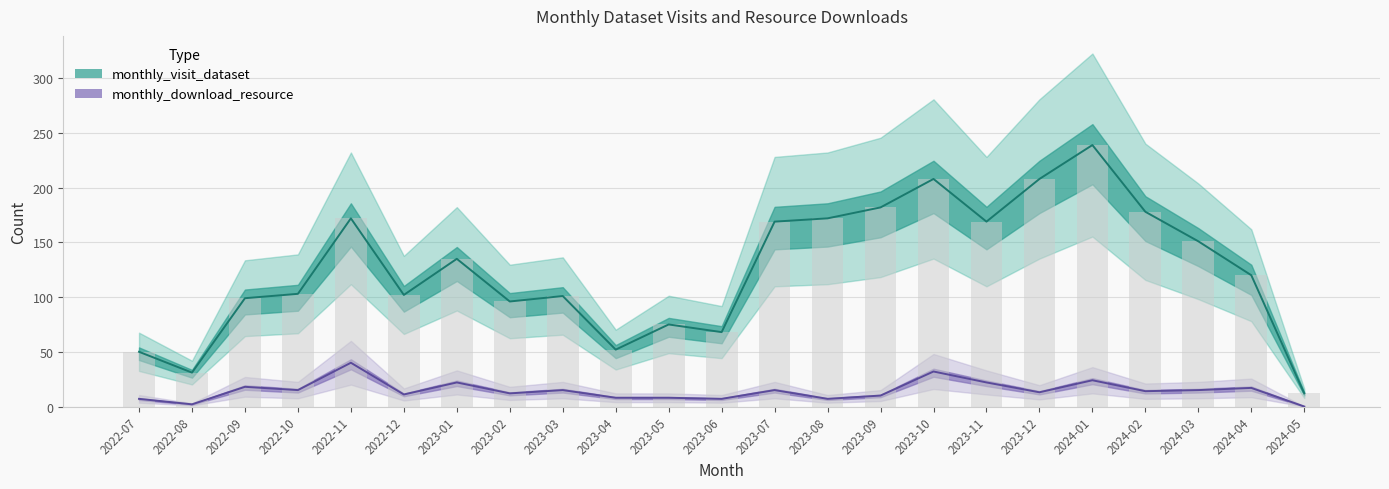

List the series in order of their overall mean, lowest first.

monthly_download_resource, monthly_visit_dataset